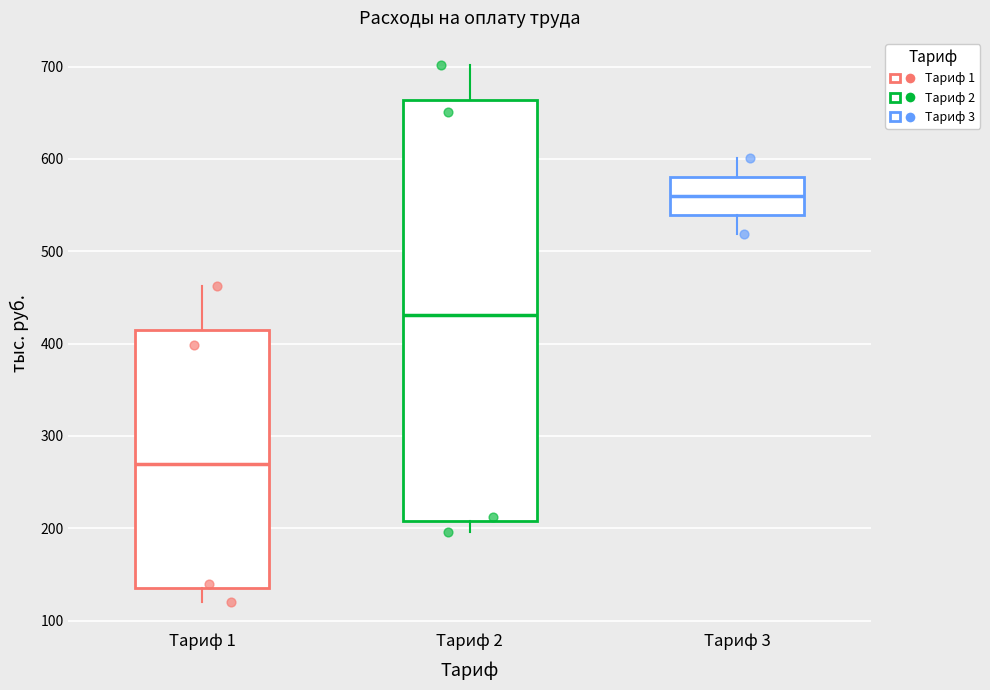

Reading left to right, read every box against the y-axis: the position of its median line, the range the box covers, and the ends of its whiskers. The values are not printed on the chart, so give them approximately, as read against the axis.

Тариф 1: median 270, box 130 to 410, whiskers 120 to 460
Тариф 2: median 430, box 210 to 660, whiskers 200 to 700
Тариф 3: median 560, box 540 to 580, whiskers 520 to 600